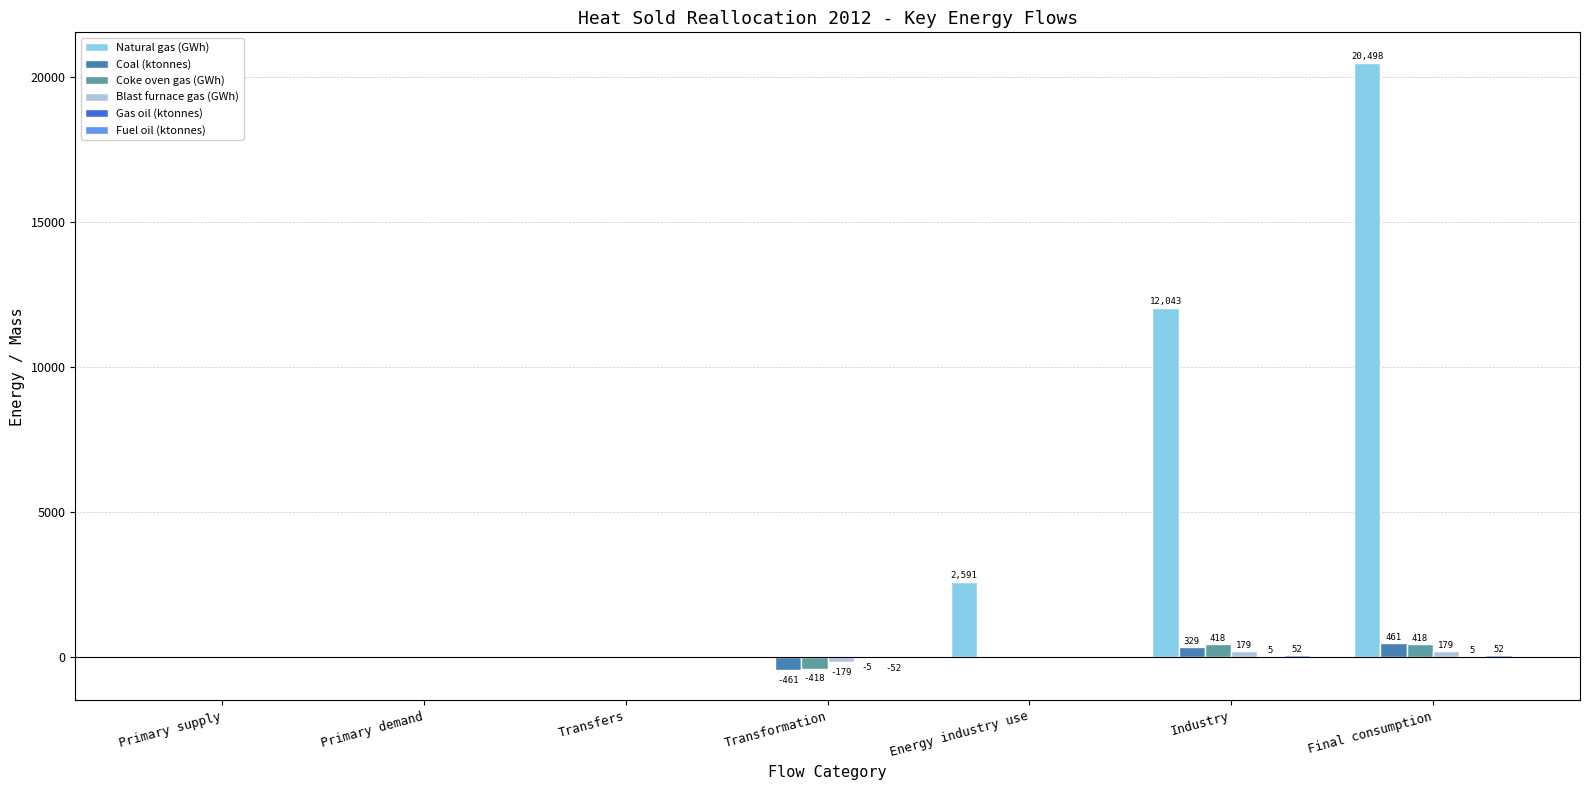

Between Energy industry use and Industry, which series saw the biggest shift?

Natural gas (GWh)